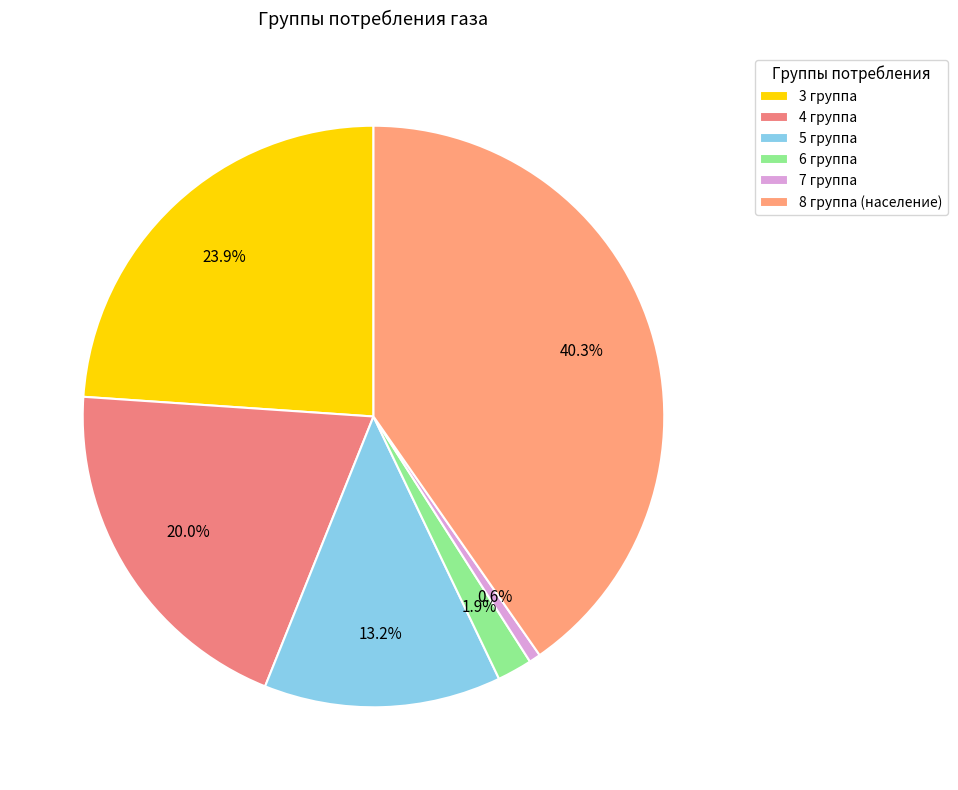

To the nearest percent, what portion does 4 группа represent?

20%